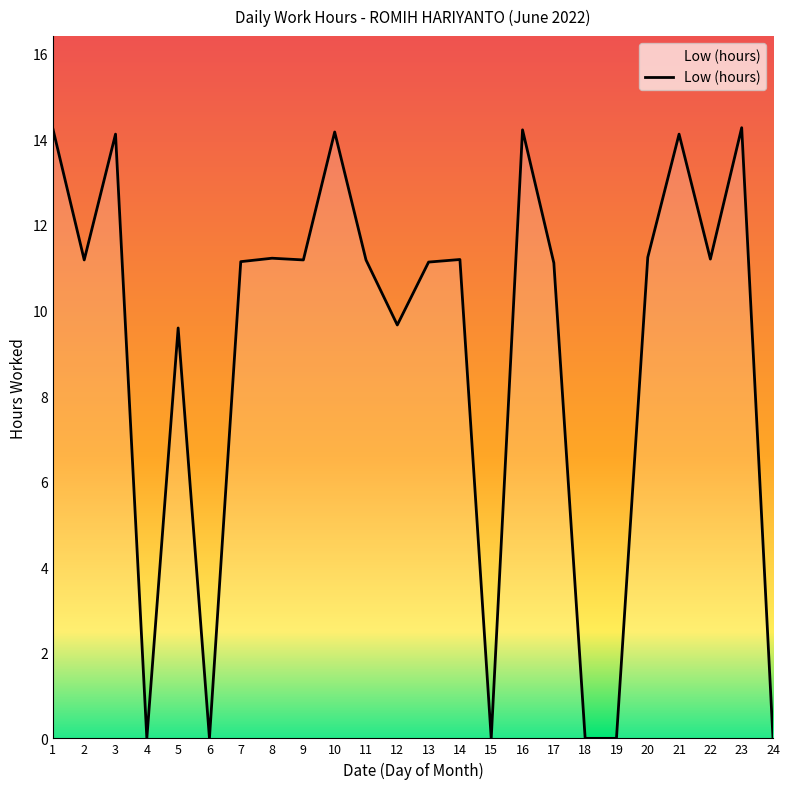

Between 9 and 16, which is larger?

16